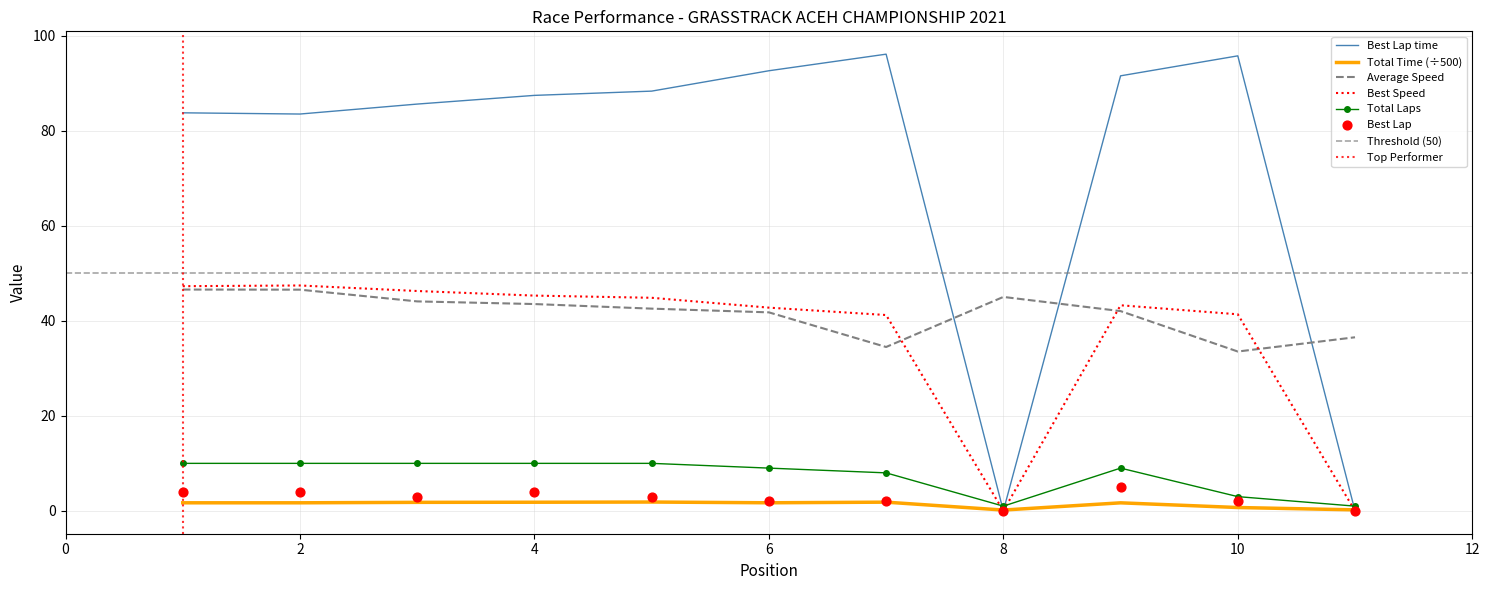

Is the value of Best Lap time at RIFQI OSTA greater than the value of Total Time at TEUKU HIJRAH?

Yes